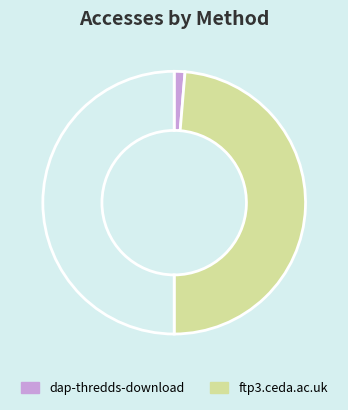

Which slice is the smallest?

dap-thredds-download